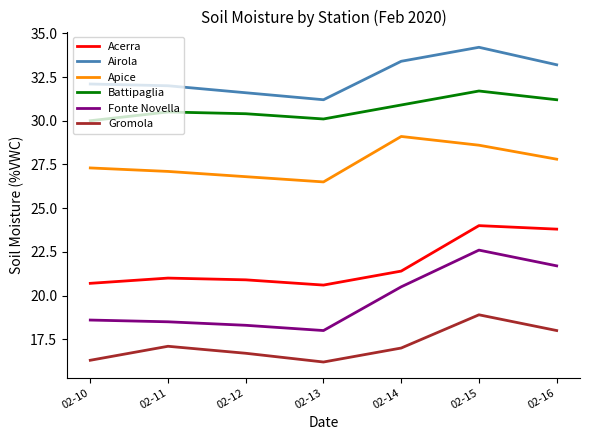

Reading left to right, what are all the values shown in this chart?

Acerra: 20.7	21.0	20.9	20.6	21.4	24.0	23.8
Airola: 32.1	32.0	31.6	31.2	33.4	34.2	33.2
Apice: 27.3	27.1	26.8	26.5	29.1	28.6	27.8
Battipaglia: 30.0	30.5	30.4	30.1	30.9	31.7	31.2
Fonte Novella: 18.6	18.5	18.3	18.0	20.5	22.6	21.7
Gromola: 16.3	17.1	16.7	16.2	17.0	18.9	18.0